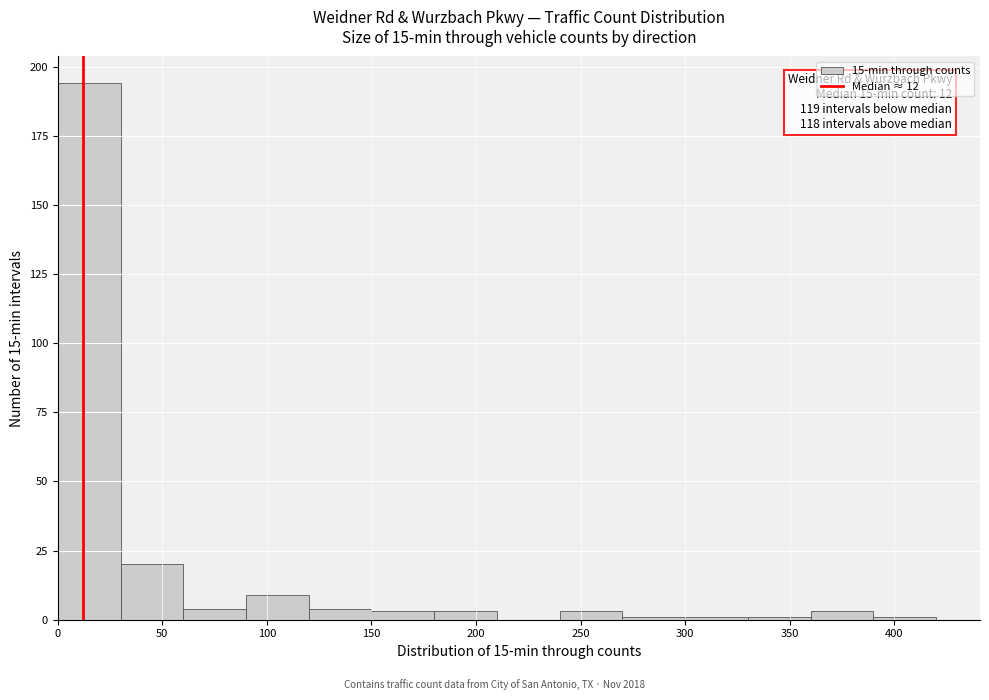

Which range on the x-axis has the tallest bar?

0 to 30